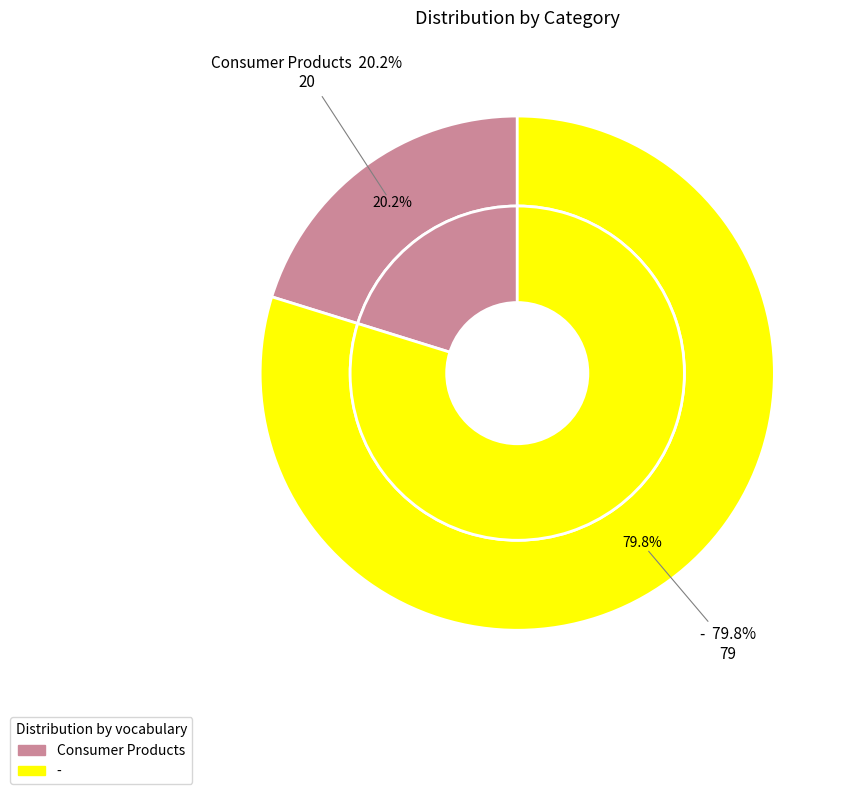

Which category has the smallest portion of the pie?

Consumer Products